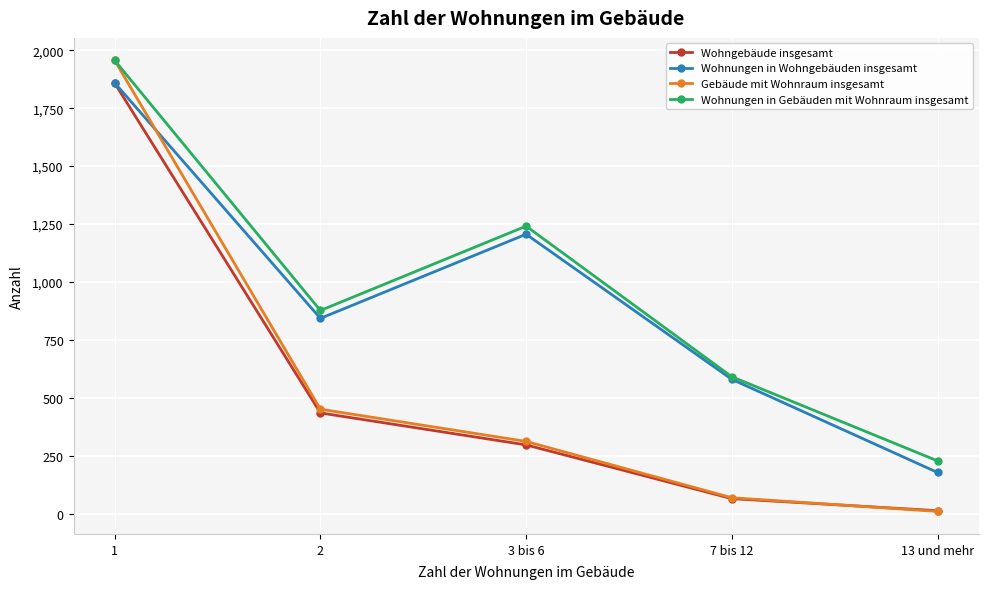

What is the difference between the Wohnungen in Wohngebäuden insgesamt values at 1 and 2?

1016